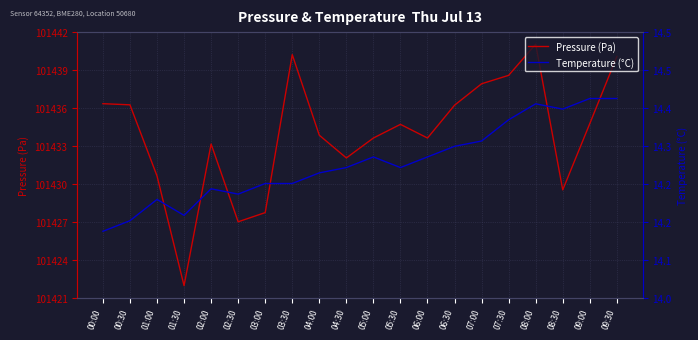

The Pressure (Pa) series shows 101426.8 at 02:30. True or false?

True